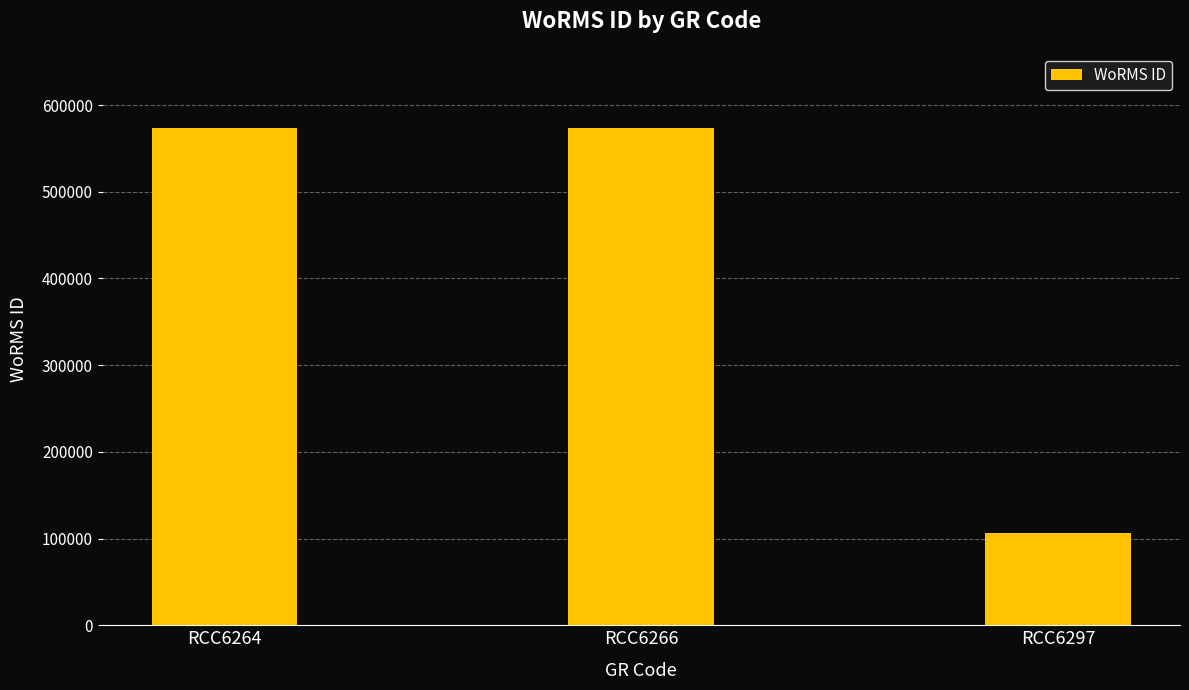

How many bars are there in total?

3